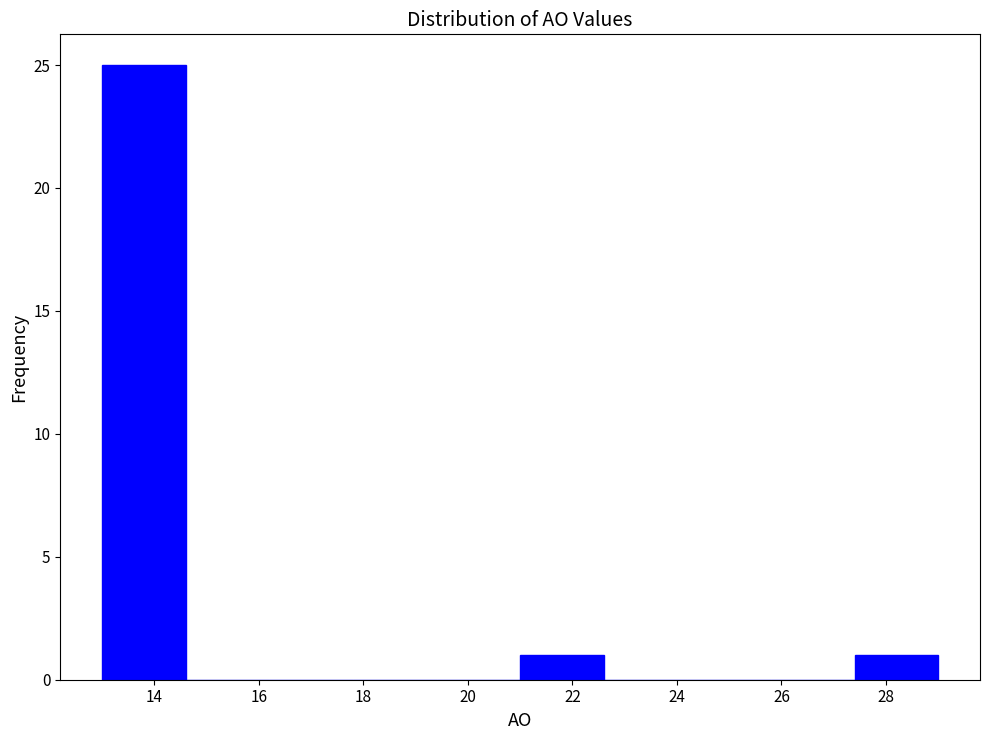

What is the height of the bar covering 21.0 to 22.6 on the x-axis? The values are not printed on the chart, so give them approximately, as read against the axis.

1